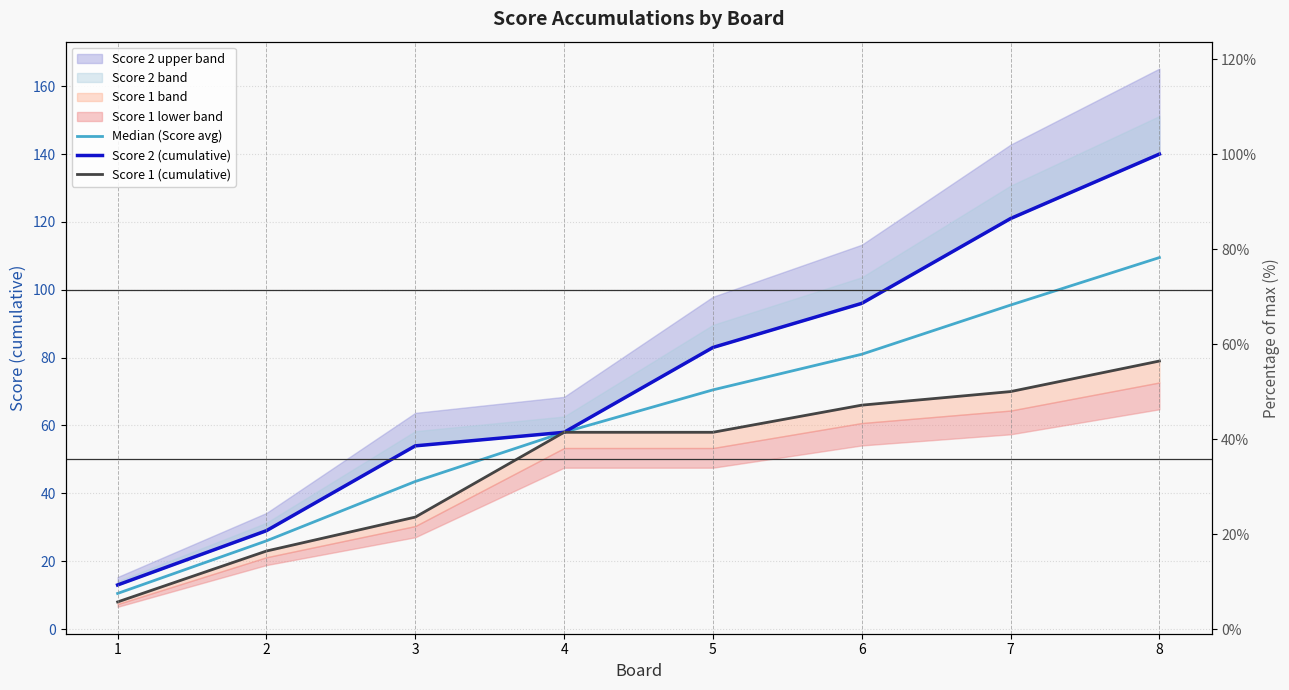

True or false: Score 1 (cumulative) has more than 0 points higher than both neighbors.

False